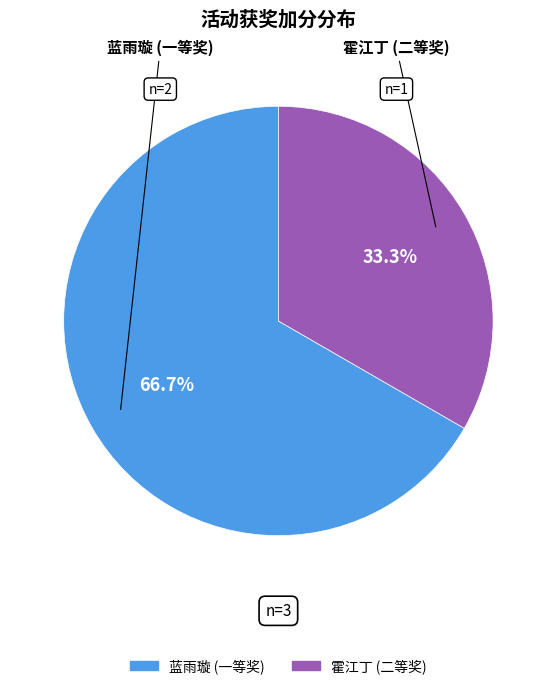

What is the ratio of the value at 蓝雨璇 (一等奖) to the value at 霍江丁 (二等奖)?

2.0